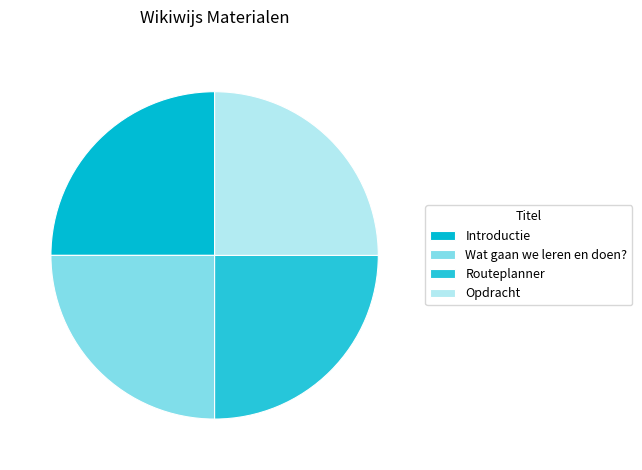

Which category has the smallest portion of the pie?

Introductie